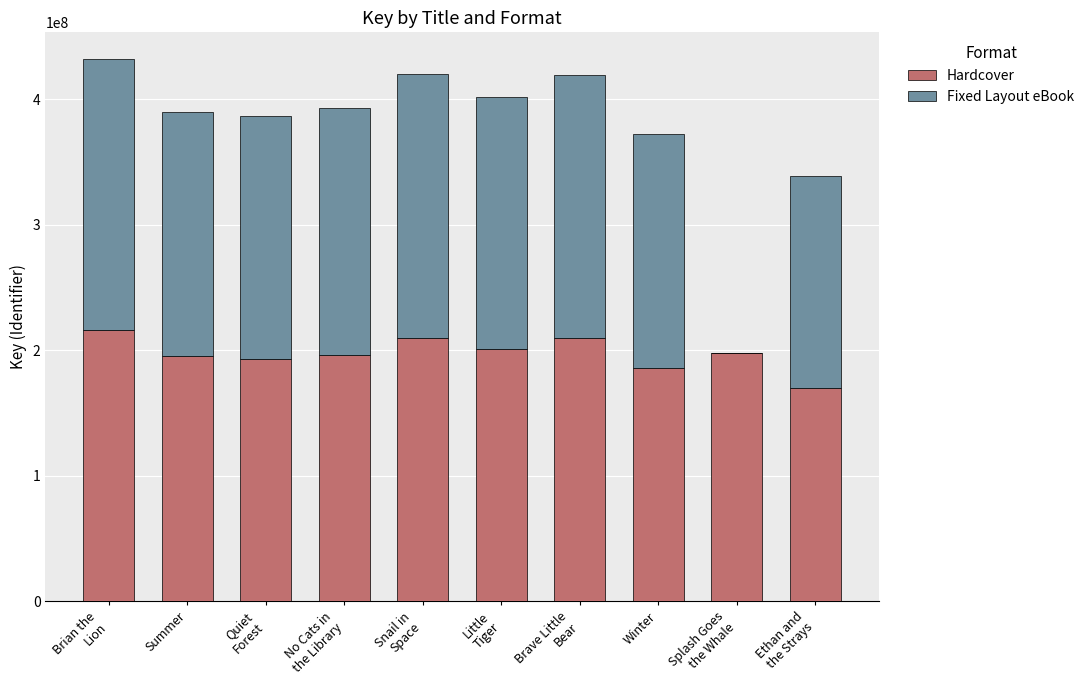

Is it true that Hardcover equals 195020350 at Summer?

True